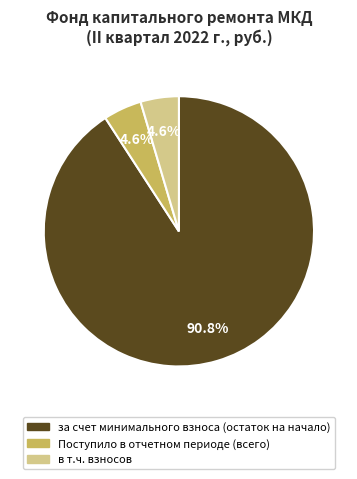

To the nearest percent, what is the average slice percentage?

33%